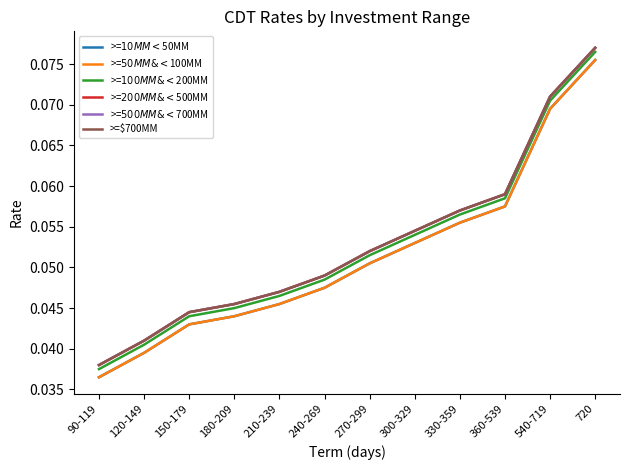

Does the chart display data point markers on the line(s)?

No